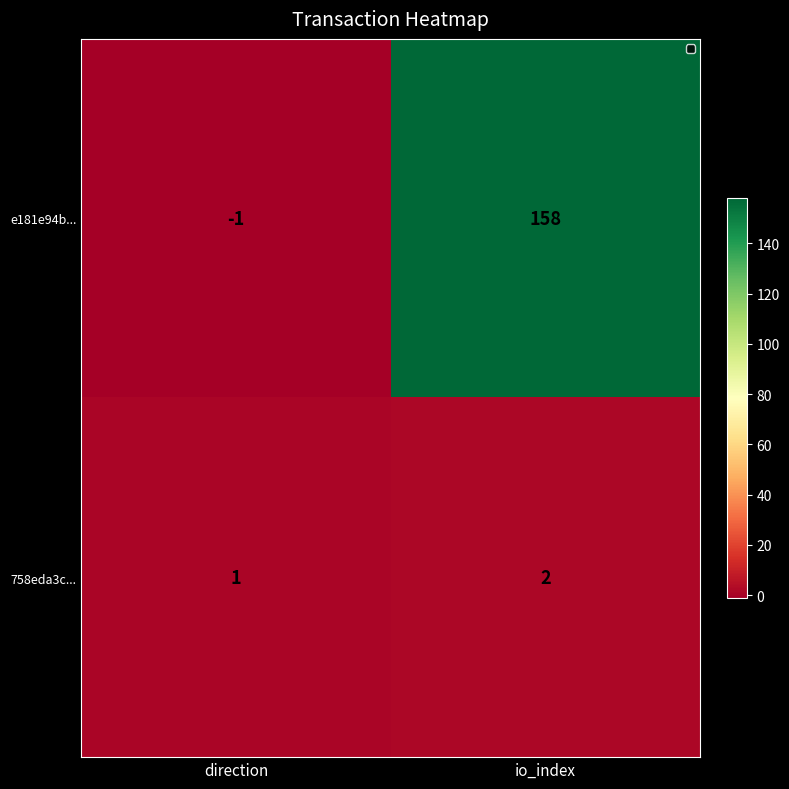

Reading right to left, list all the values displayed in this chart.

e181e94b...: io_index=158	direction=-1
758eda3c...: io_index=2	direction=1